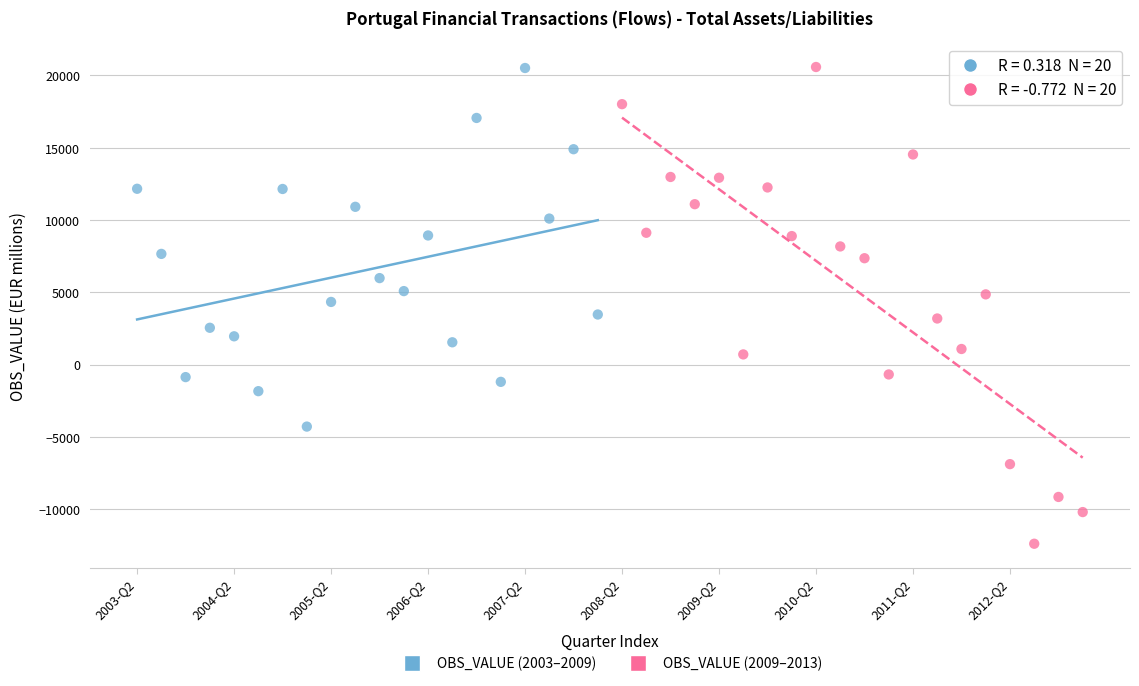

Which series reaches the minimum Y coordinate?

OBS_VALUE (2009–2013)